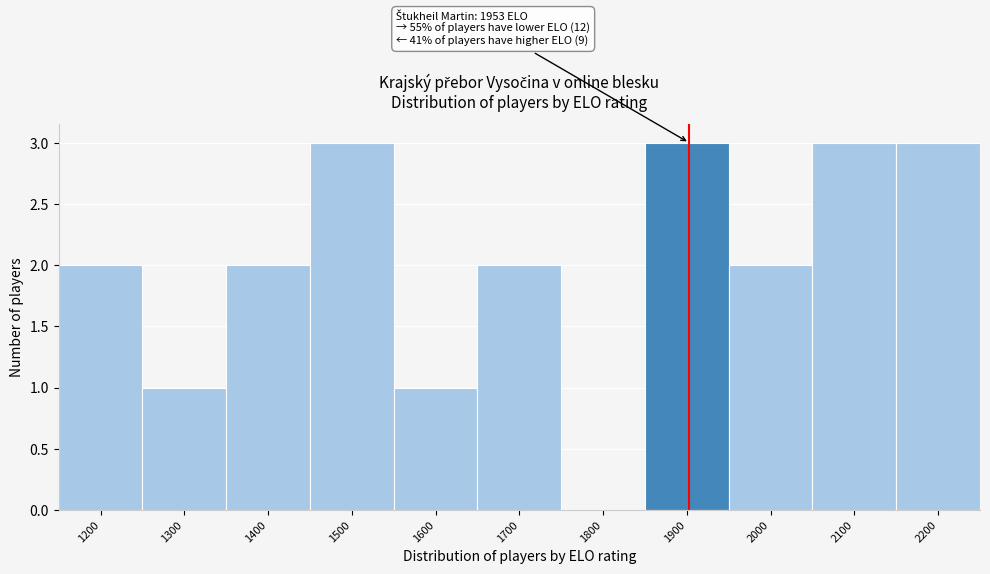

Reading right to left, list all the values displayed in this chart.

2200=3	2100=3	2000=2	1900=3	1800=0	1700=2	1600=1	1500=3	1400=2	1300=1	1200=2